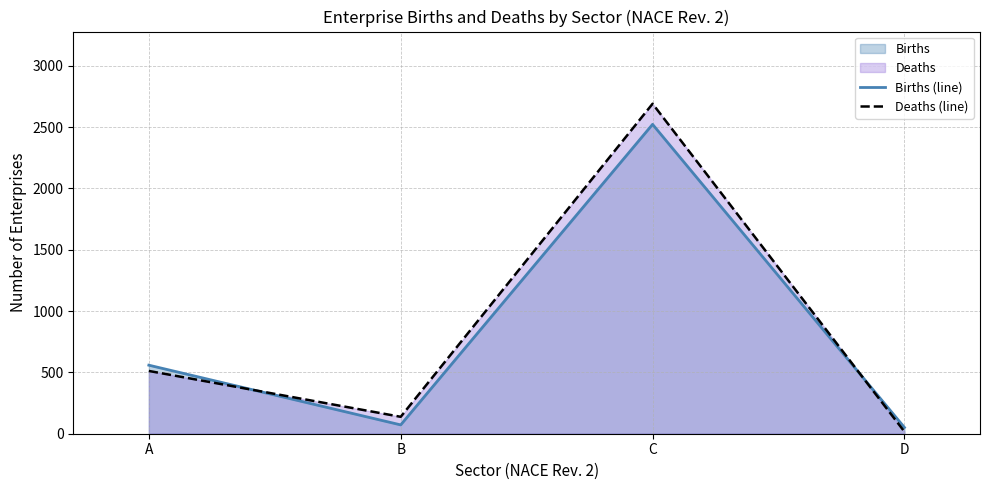

Reading left to right, list all the values displayed in this chart.

Births (line): 559	72	2523	51
Deaths (line): 512	138	2691	17